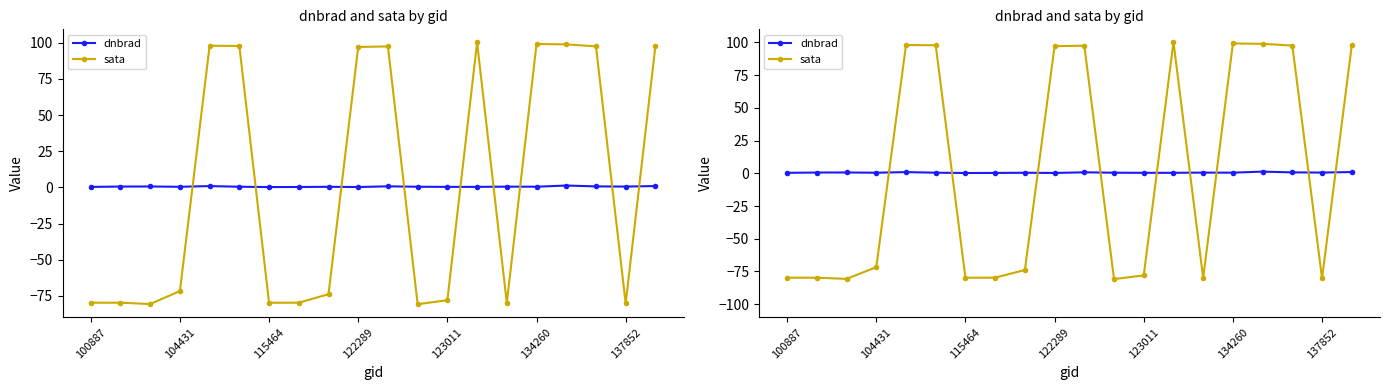

True or false: dnbrad has more than 0 points higher than both neighbors.

True